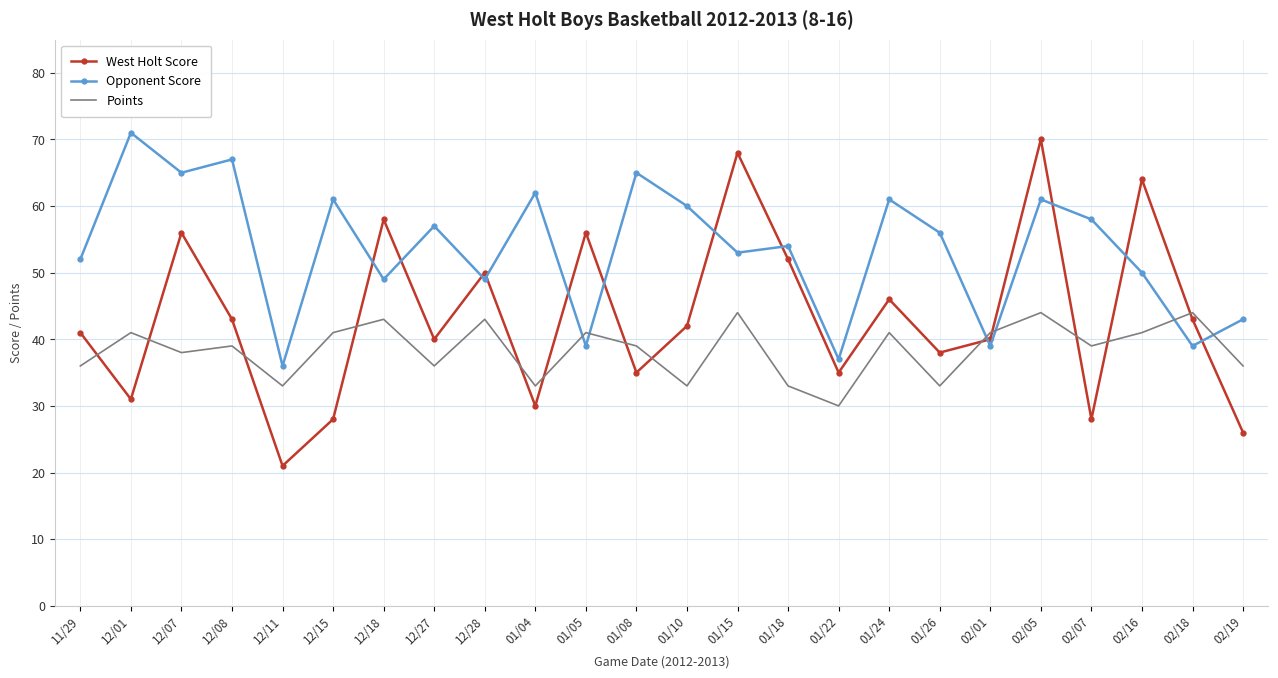

True or false: Opponent Score and West Holt Score cross at least once.

True